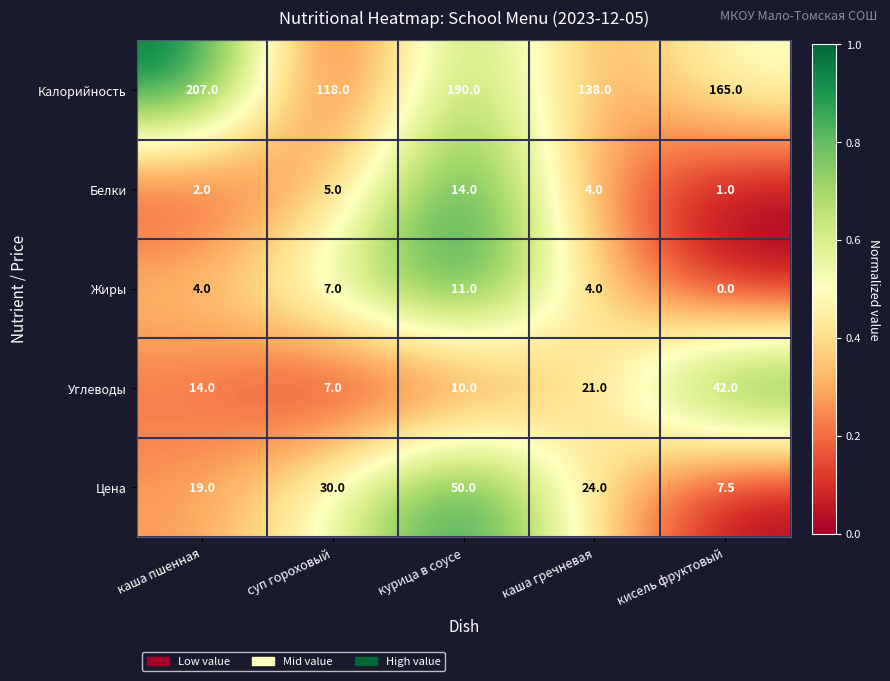

Which series has the largest range (max minus min)?

Калорийность